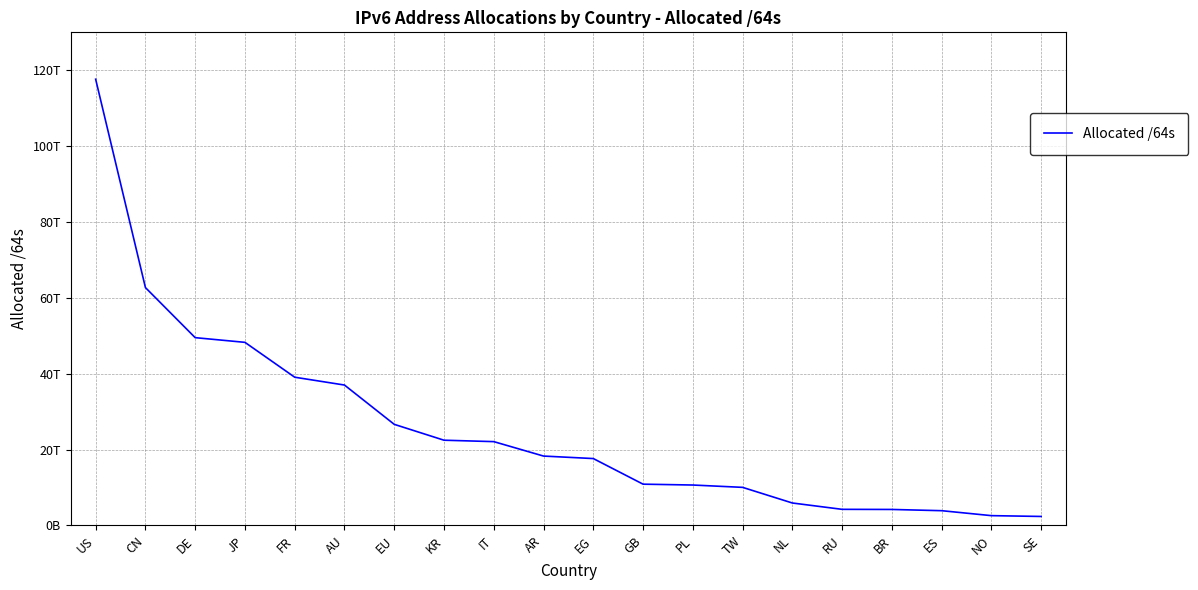

Reading left to right, extract all data points from this chart.

US=117637595136000	CN=62710818013184	DE=49508101193728	JP=48271681257473	FR=39079911817216	AU=37014077898752	EU=26654567563264	KR=22471269154817	IT=22097607327744	AR=18292321091584	EG=17635135782912	GB=10883453943808	PL=10655819300864	TW=10041633800192	NL=5918479482880	RU=4247728619520	BR=4217665748992	ES=3891241418752	NO=2585590628352	SE=2370832039936